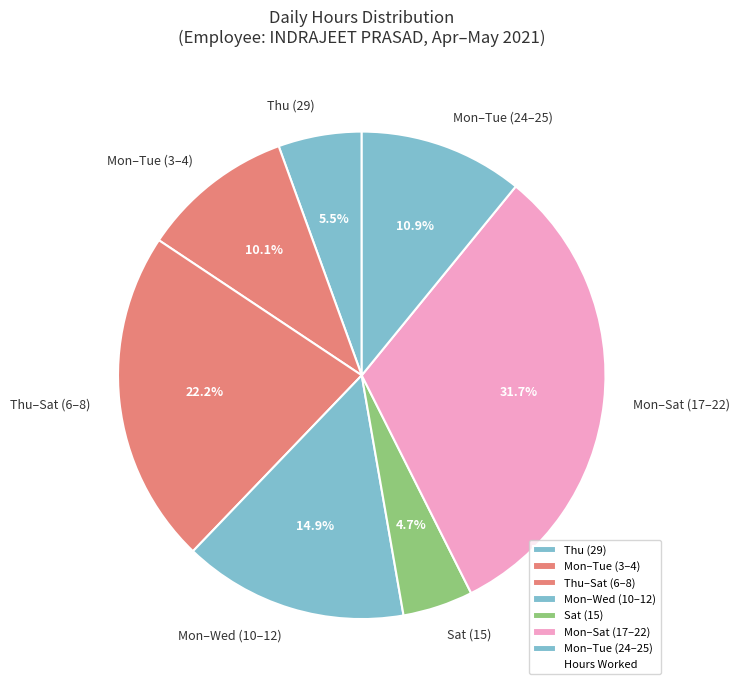

Count the number of slices in the pie.

7